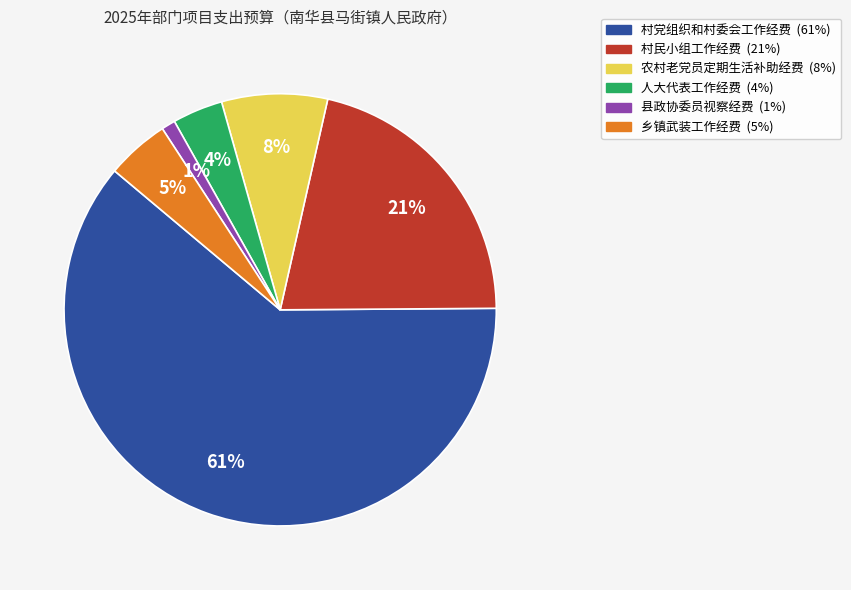

To the nearest percent, what is the difference between the largest and smallest slice percentages?

60%